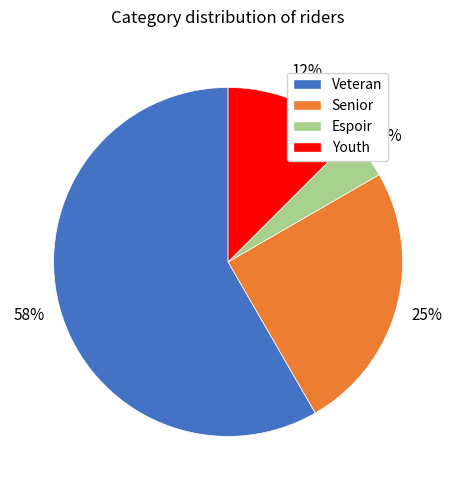

Do Youth and Veteran together represent more than half of the pie?

Yes